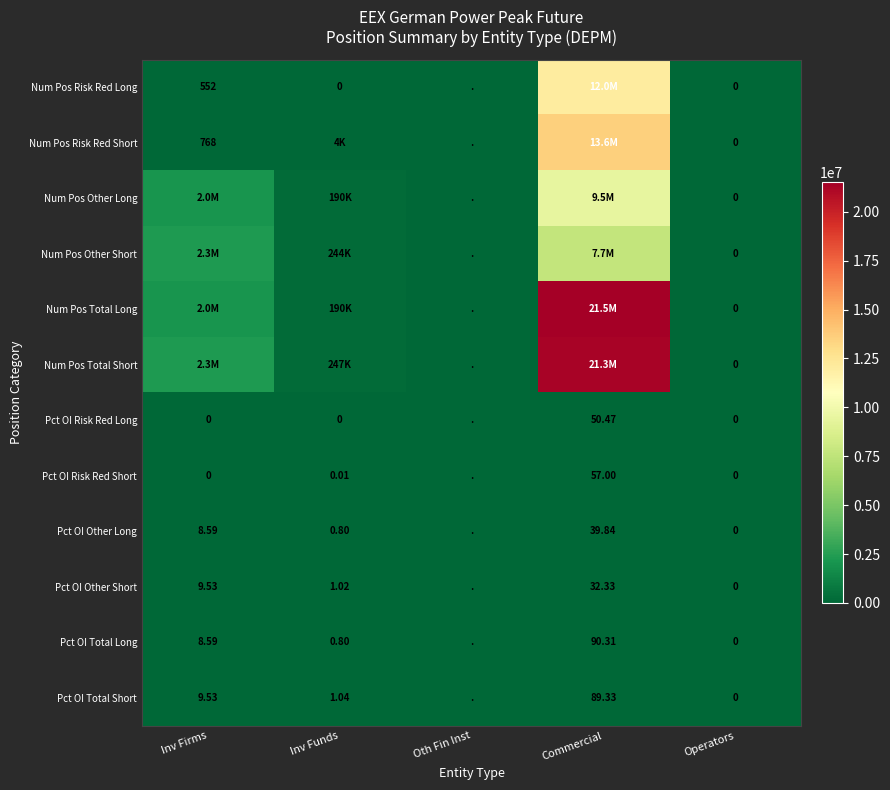

Is the value of Pct OI Other Short at Operators greater than the value of Pct OI Total Short at Commercial?

No